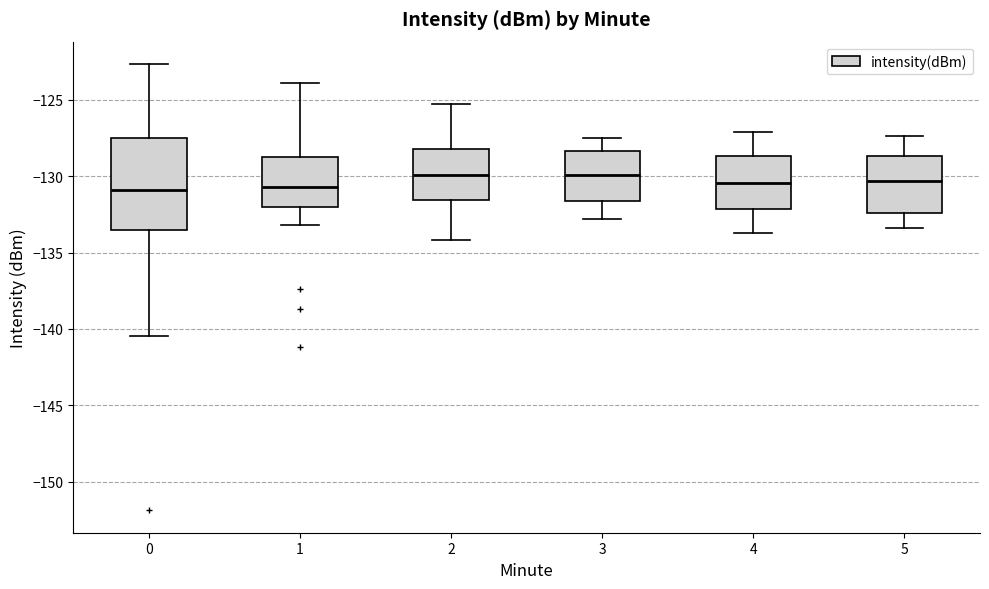

Which box is the tallest, from its lower edge to its upper edge?

0